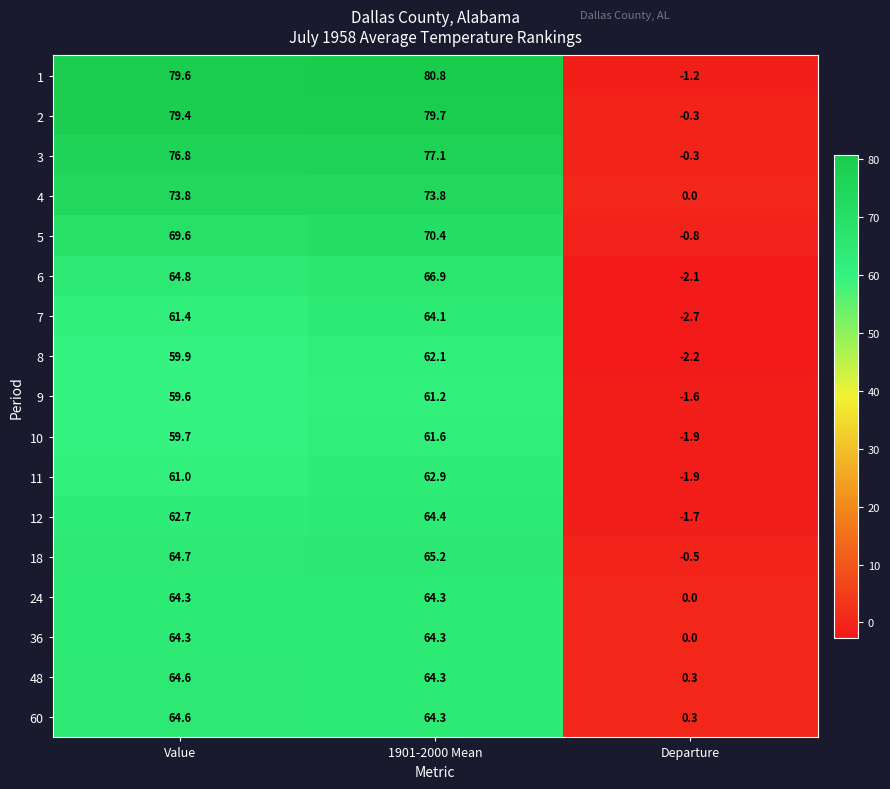

Read the 2 value at Departure.

-0.3